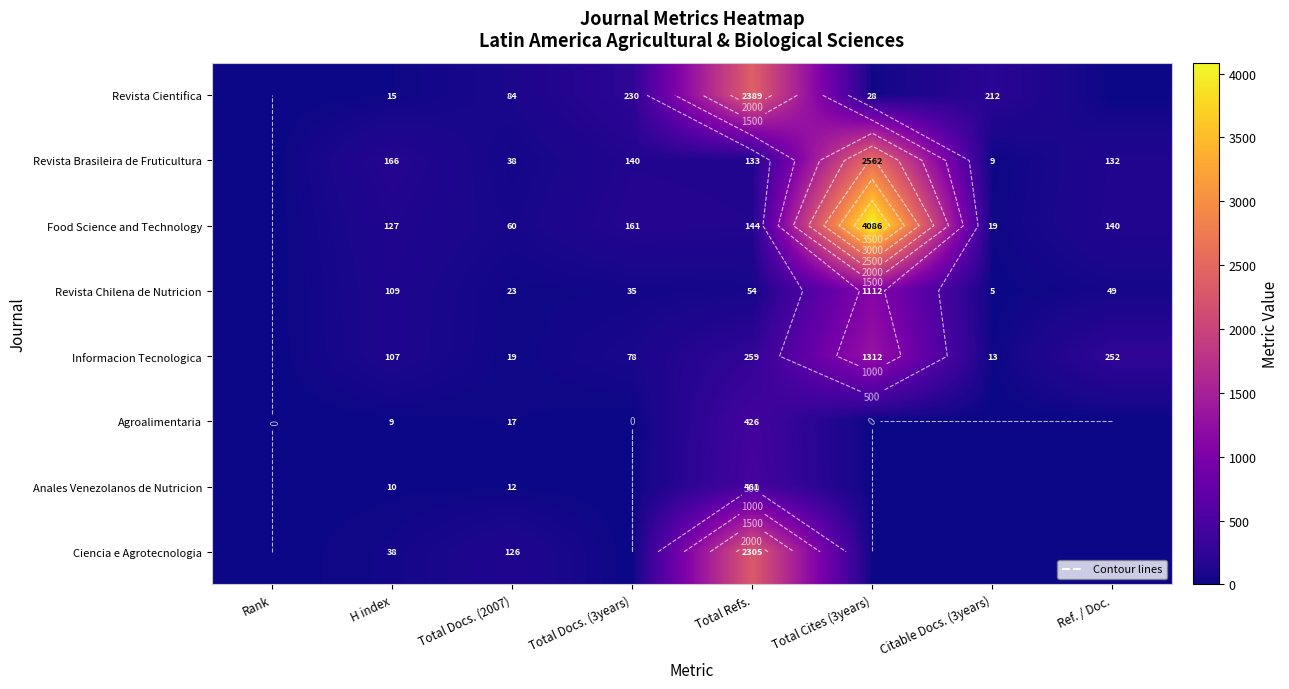

At which category is the sum across all series the highest?

Total Cites (3years)